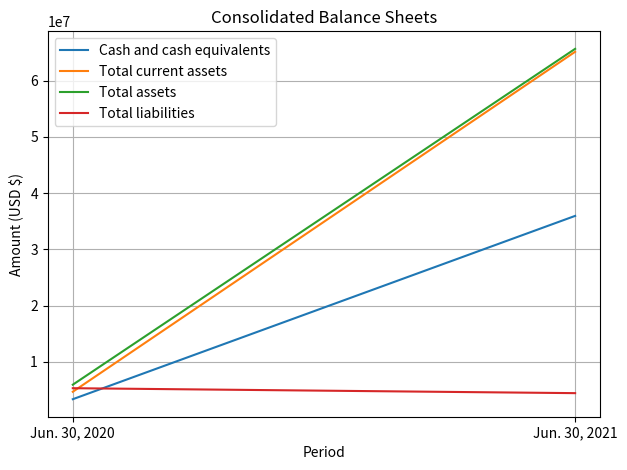

What is the smallest value displayed?

3349000